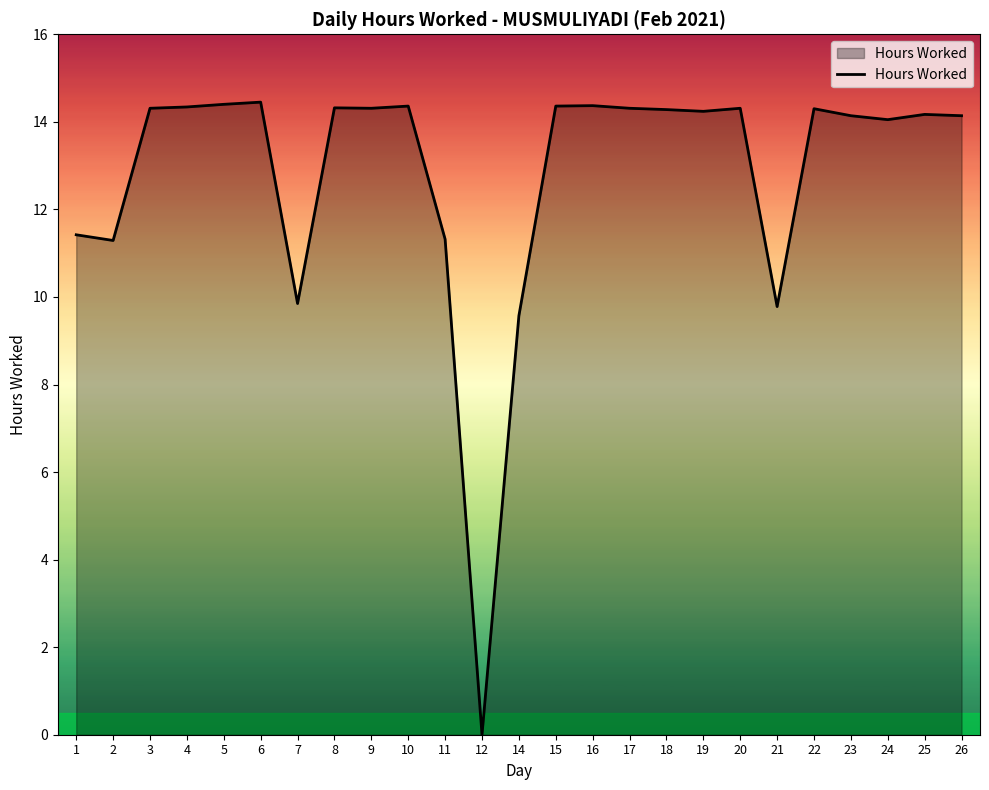

What is the change in value from 1 to 12?

-11.4